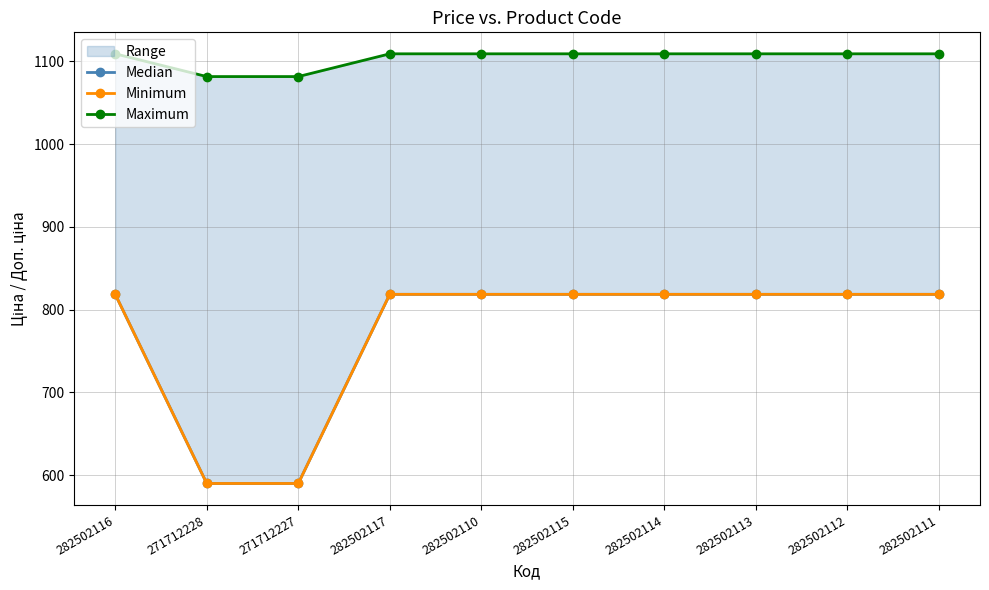

True or false: Minimum has a value of 316.4 at 282502113.

False